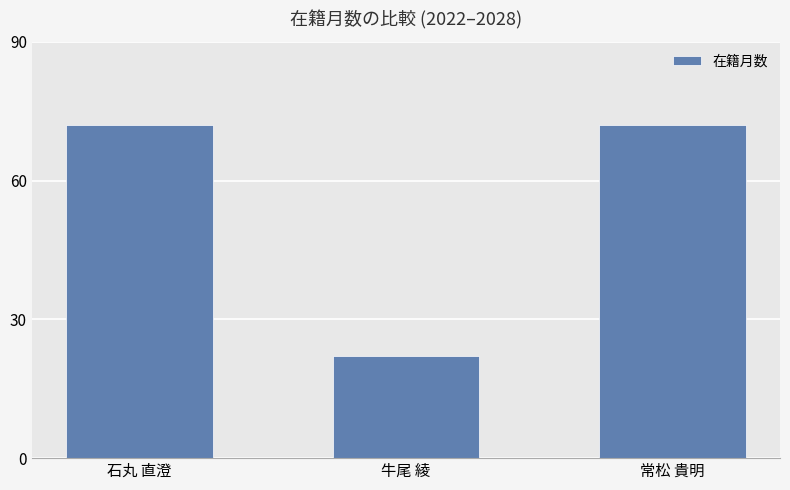

What is the value of the 3rd bar from the left?

72